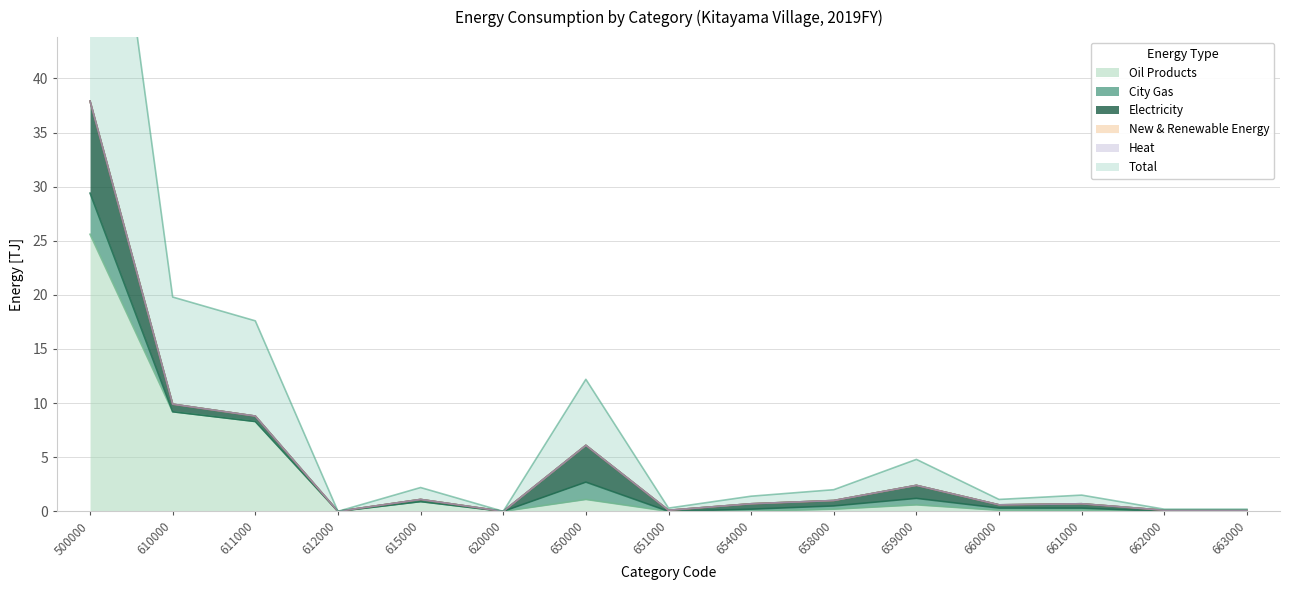

Rank the categories by City Gas value from highest to lowest.

500000, 650000, 659000, 658000, 654000, 660000, 661000, 610000, 611000, 612000, 615000, 620000, 651000, 662000, 663000